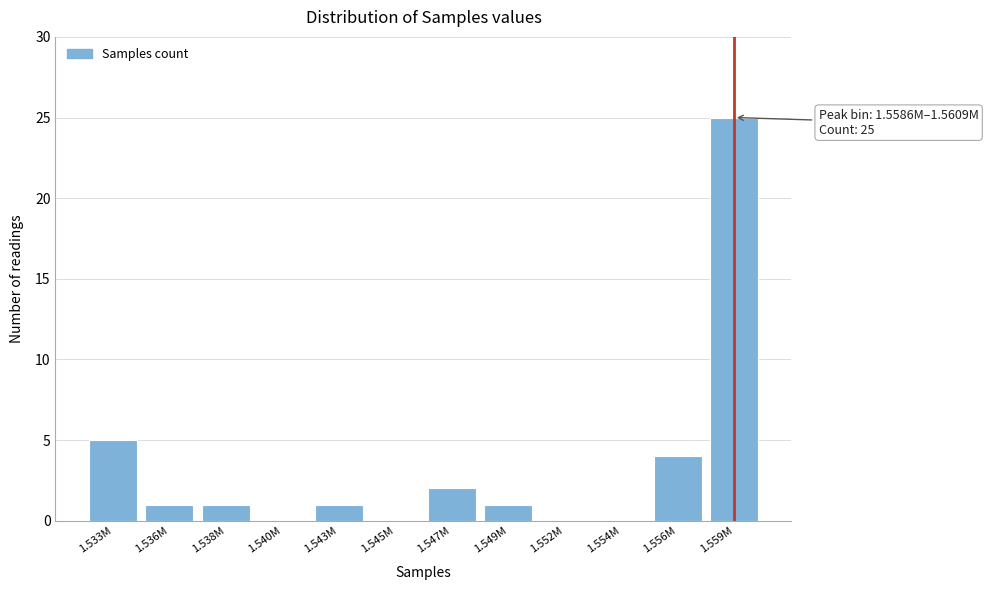

Reading left to right, what are all the values shown in this chart?

1.533M=5	1.536M=1	1.538M=1	1.540M=0	1.543M=1	1.545M=0	1.547M=2	1.549M=1	1.552M=0	1.554M=0	1.556M=4	1.559M=25